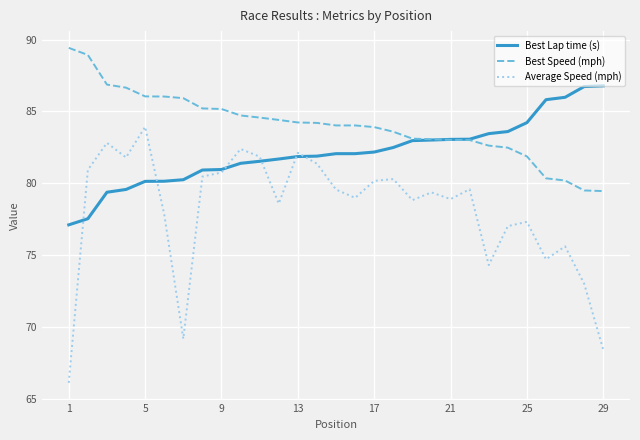

Rank the series by their maximum value, from highest to lowest.

Best Speed (mph), Best Lap time (s), Average Speed (mph)